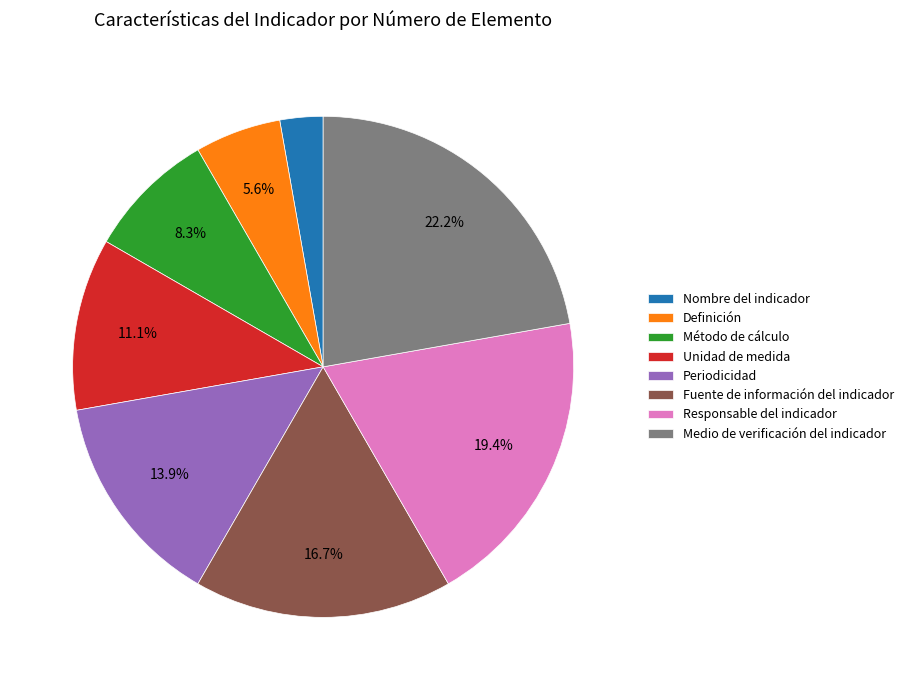

How many slices are in this pie chart?

8